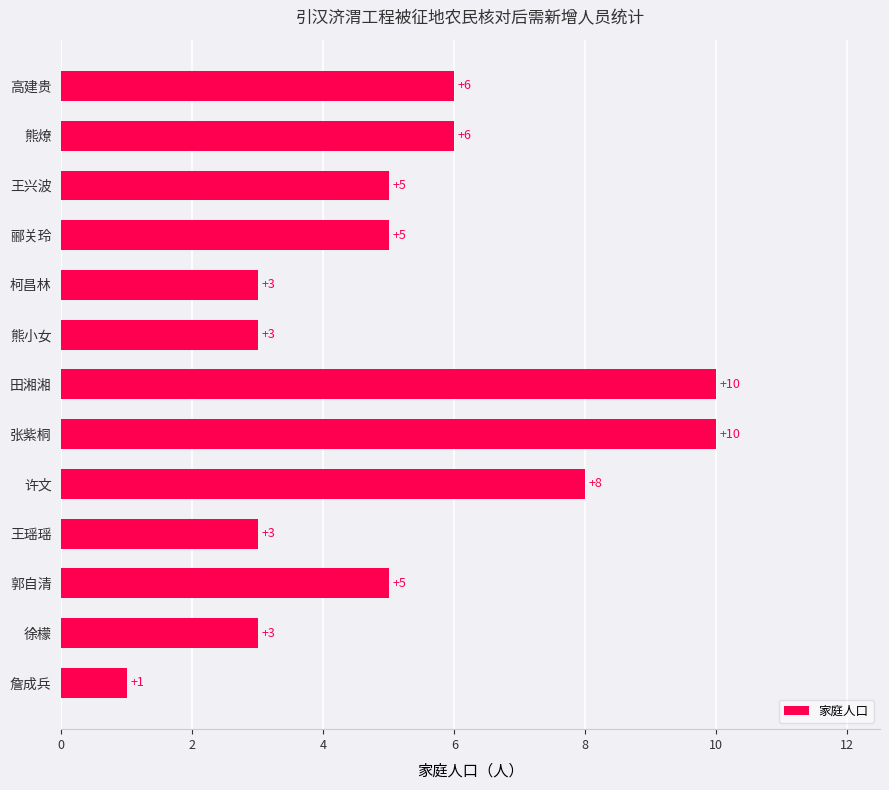

Count the values in the range 3 to 6.

9